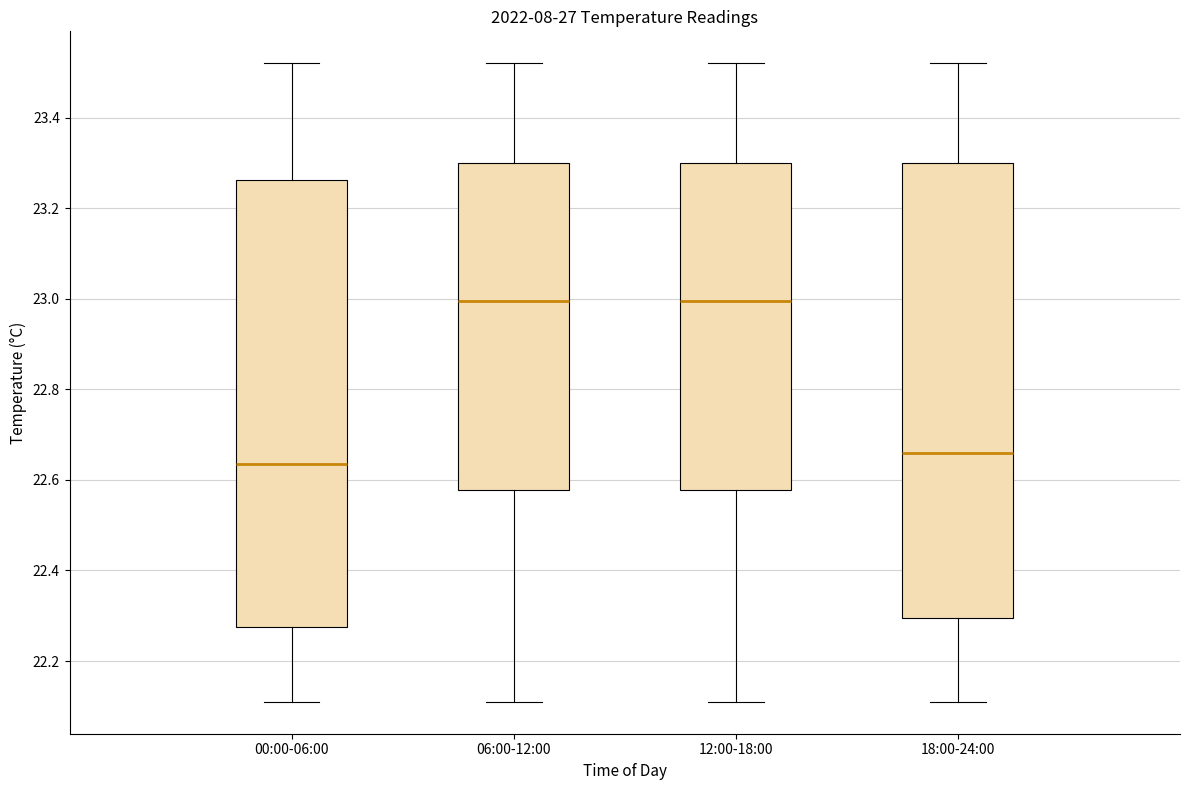

Reading left to right, read every box against the y-axis: the position of its median line, the range the box covers, and the ends of its whiskers. The values are not printed on the chart, so give them approximately, as read against the axis.

00:00-06:00: median 22.64, box 22.28 to 23.26, whiskers 22.12 to 23.52
06:00-12:00: median 23.00, box 22.58 to 23.30, whiskers 22.12 to 23.52
12:00-18:00: median 23.00, box 22.58 to 23.30, whiskers 22.12 to 23.52
18:00-24:00: median 22.66, box 22.30 to 23.30, whiskers 22.12 to 23.52